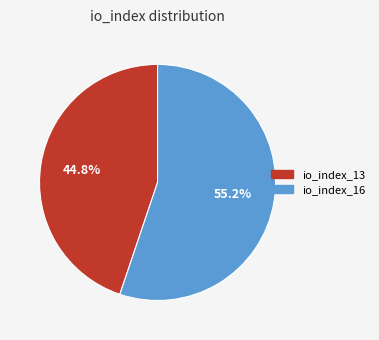

Is it true that io_index_13 is 33% of the pie?

False